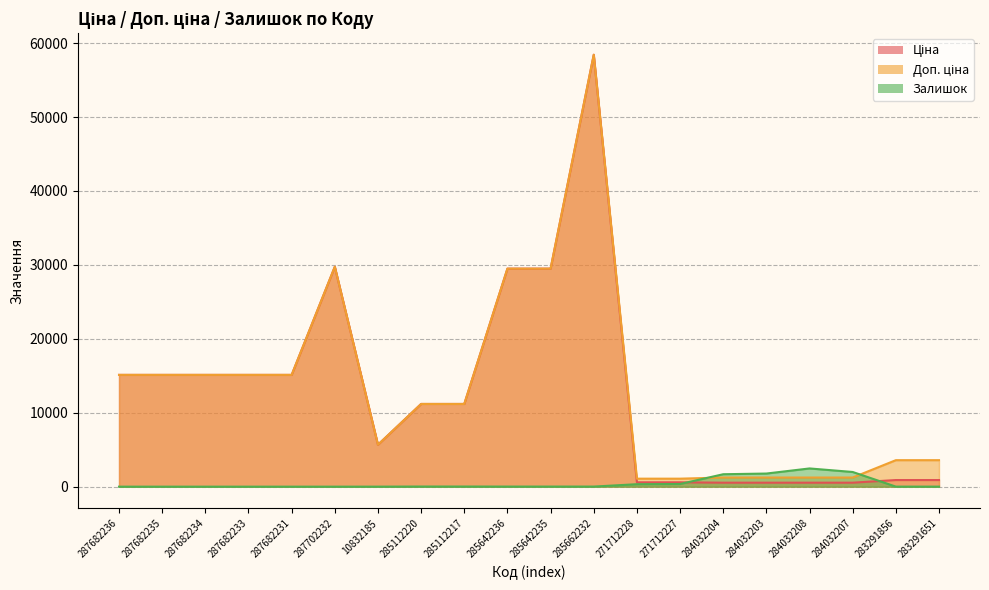

What is the average value of the Залишок series?

434.1